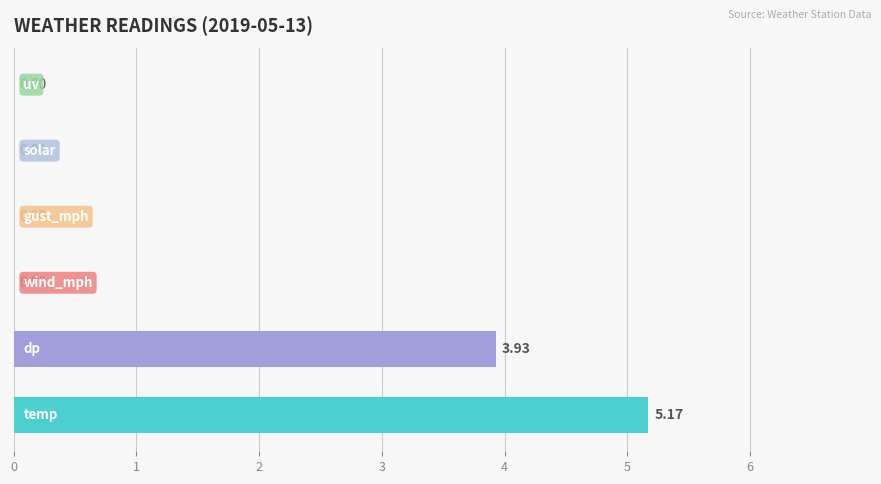

What is the sum of all values?

9.1